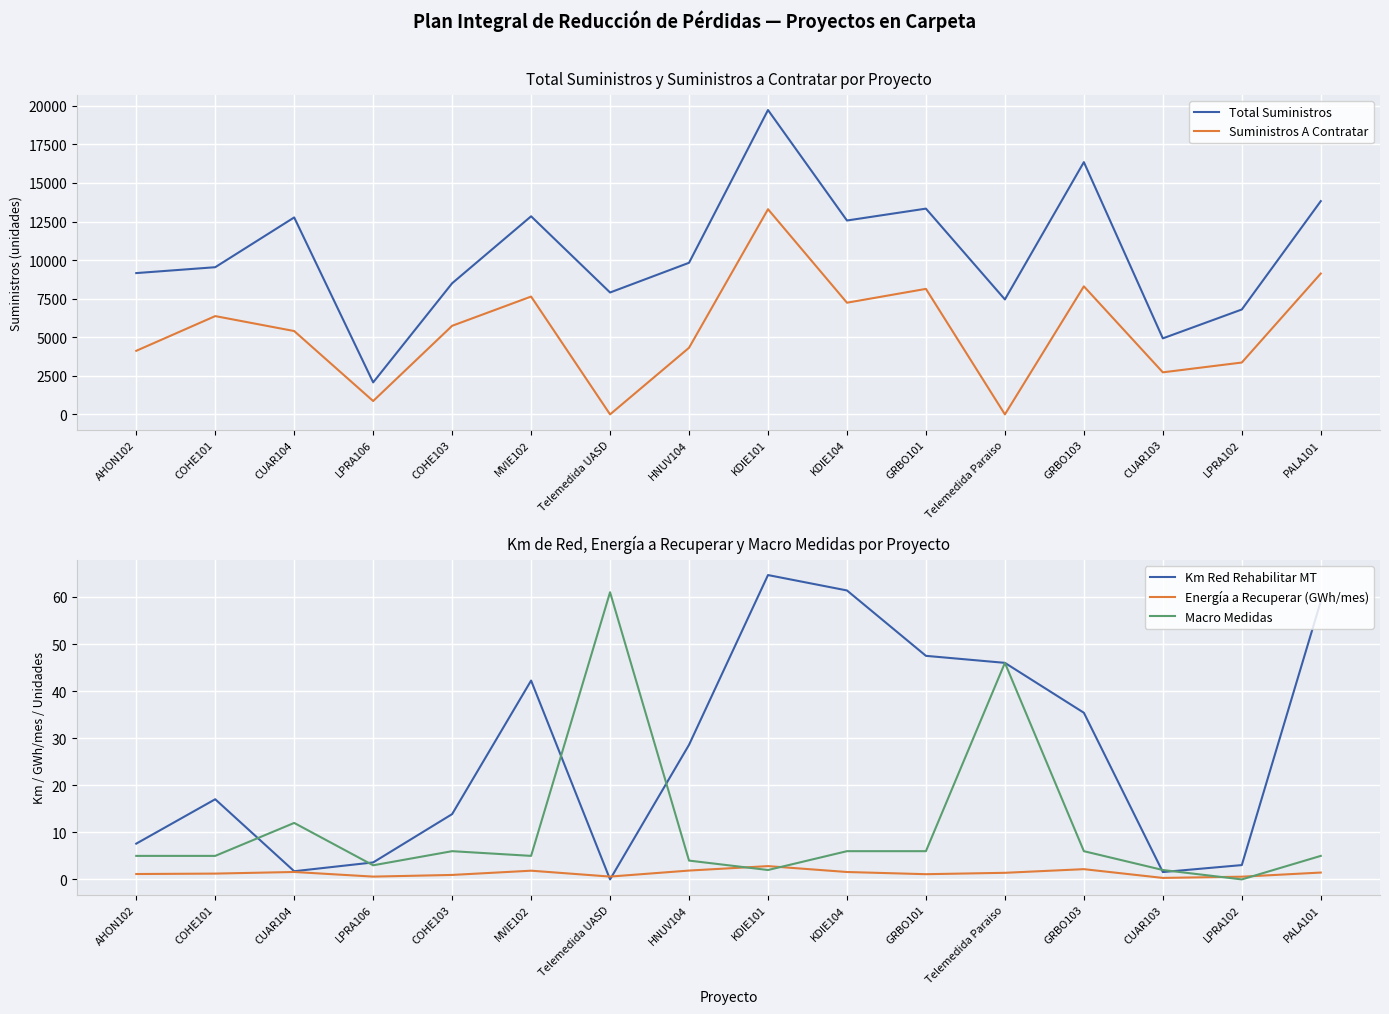

The Energía a Recuperar (GWh/mes) series shows 1.4 at Telemedida Paraiso. True or false?

True